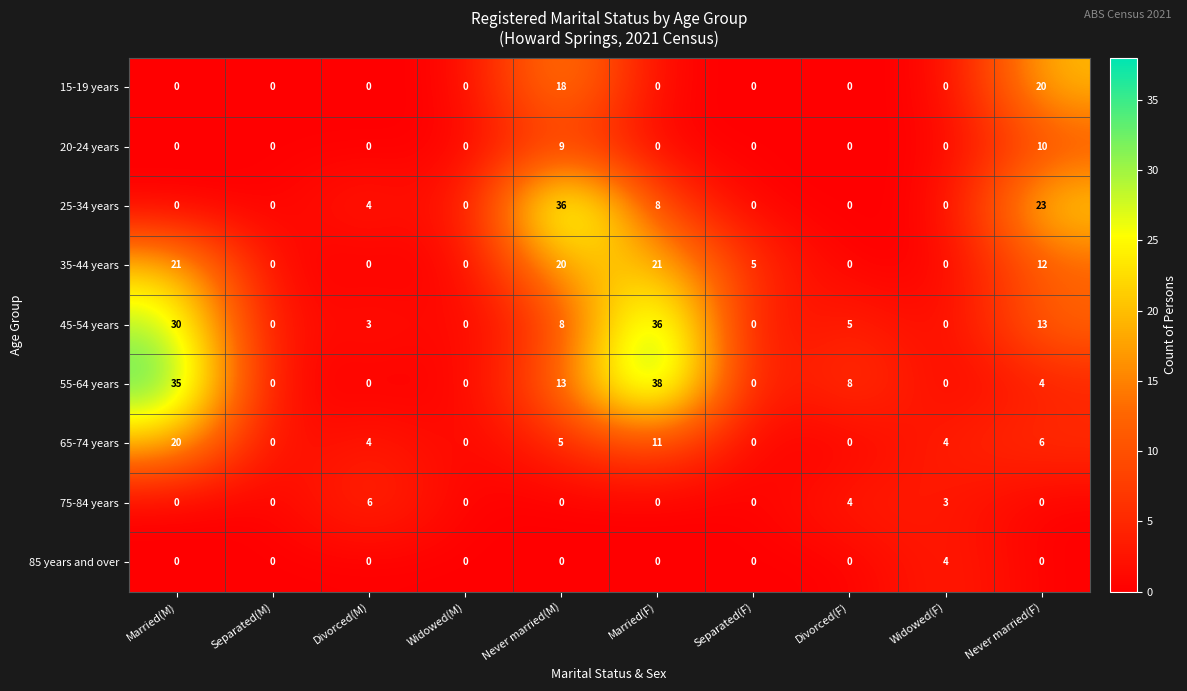

How many data points does each series have?

10